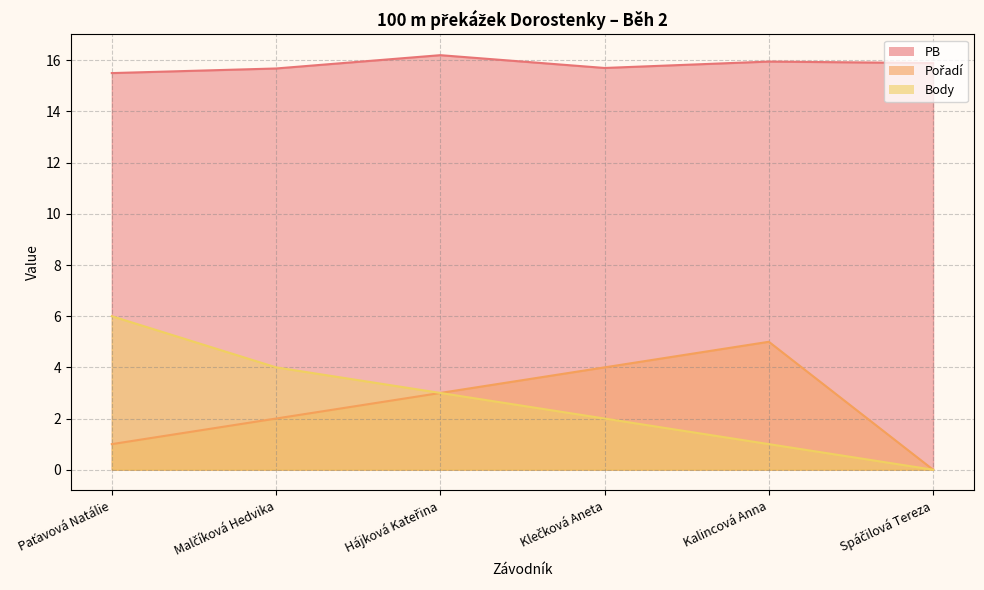

Rank the categories by Body value from lowest to highest.

Spáčilová Tereza, Kalincová Anna, Klečková Aneta, Hájková Kateřina, Malčíková Hedvika, Paťavová Natálie